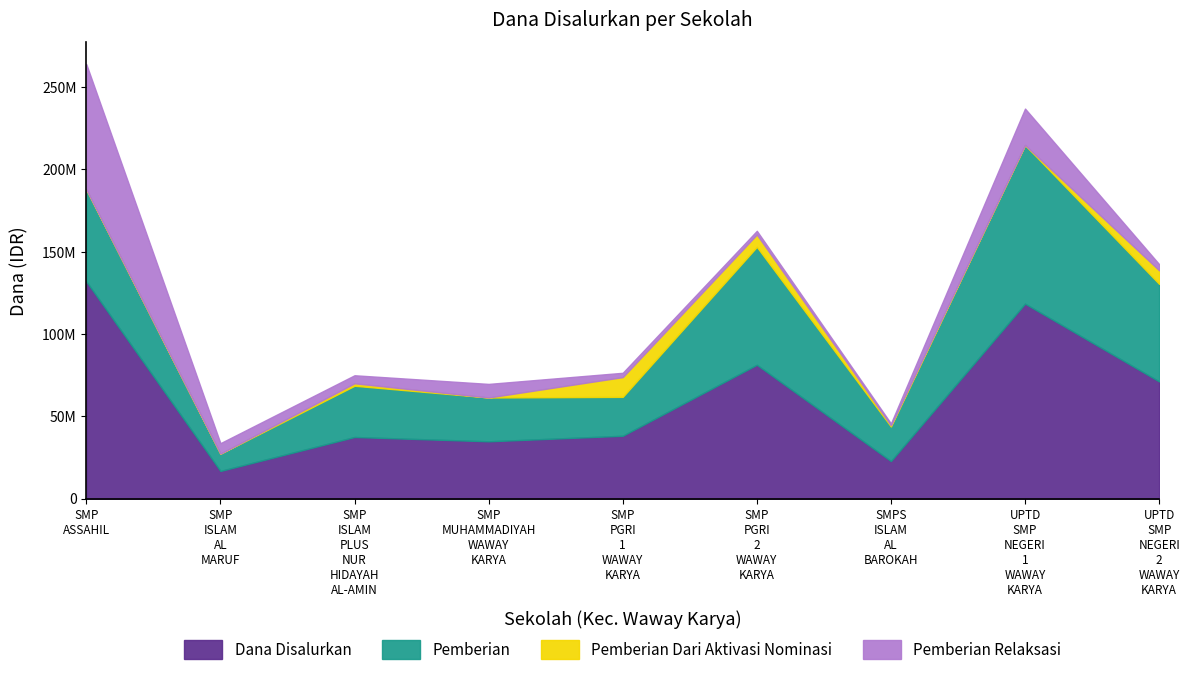

Reading left to right, what are all the values shown in this chart?

Dana Disalurkan: SMP ASSAHIL=132000000	SMP ISLAM AL MARUF=16875000	SMP ISLAM PLUS NUR HIDAYAH AL-AMIN=37500000	SMP MUHAMMADIYAH WAWAY KARYA=34875000	SMP PGRI 1 WAWAY KARYA=38250000	SMP PGRI 2 WAWAY KARYA=81375000	SMPS ISLAM AL BAROKAH=22875000	UPTD SMP NEGERI 1 WAWAY KARYA=118500000	UPTD SMP NEGERI 2 WAWAY KARYA=71250000
Pemberian: SMP ASSAHIL=55875000	SMP ISLAM AL MARUF=10500000	SMP ISLAM PLUS NUR HIDAYAH AL-AMIN=31125000	SMP MUHAMMADIYAH WAWAY KARYA=26625000	SMP PGRI 1 WAWAY KARYA=23625000	SMP PGRI 2 WAWAY KARYA=71625000	SMPS ISLAM AL BAROKAH=21000000	UPTD SMP NEGERI 1 WAWAY KARYA=96375000	UPTD SMP NEGERI 2 WAWAY KARYA=59250000
Pemberian Dari Aktivasi Nominasi: SMP ASSAHIL=0	SMP ISLAM AL MARUF=0	SMP ISLAM PLUS NUR HIDAYAH AL-AMIN=1500000	SMP MUHAMMADIYAH WAWAY KARYA=0	SMP PGRI 1 WAWAY KARYA=12000000	SMP PGRI 2 WAWAY KARYA=7500000	SMPS ISLAM AL BAROKAH=750000	UPTD SMP NEGERI 1 WAWAY KARYA=0	UPTD SMP NEGERI 2 WAWAY KARYA=8250000
Pemberian Relaksasi: SMP ASSAHIL=76125000	SMP ISLAM AL MARUF=6375000	SMP ISLAM PLUS NUR HIDAYAH AL-AMIN=4875000	SMP MUHAMMADIYAH WAWAY KARYA=8250000	SMP PGRI 1 WAWAY KARYA=2625000	SMP PGRI 2 WAWAY KARYA=2250000	SMPS ISLAM AL BAROKAH=1125000	UPTD SMP NEGERI 1 WAWAY KARYA=22125000	UPTD SMP NEGERI 2 WAWAY KARYA=3750000